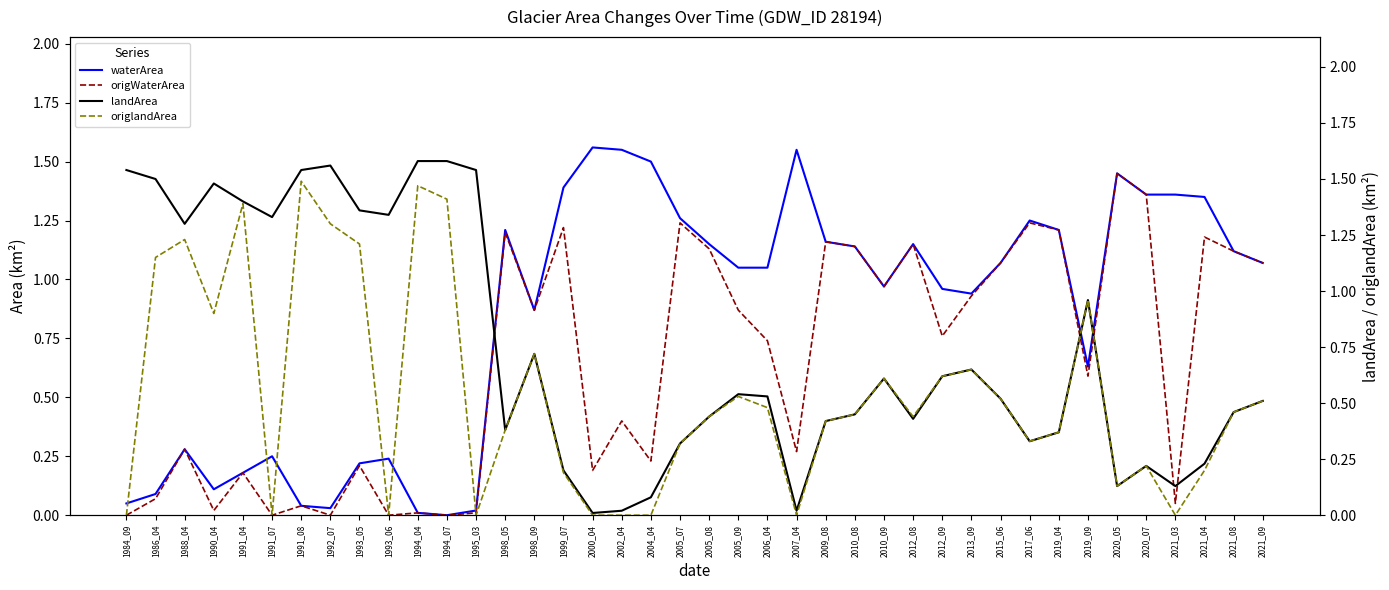

At which category is the sum across all series the highest?

2015_06